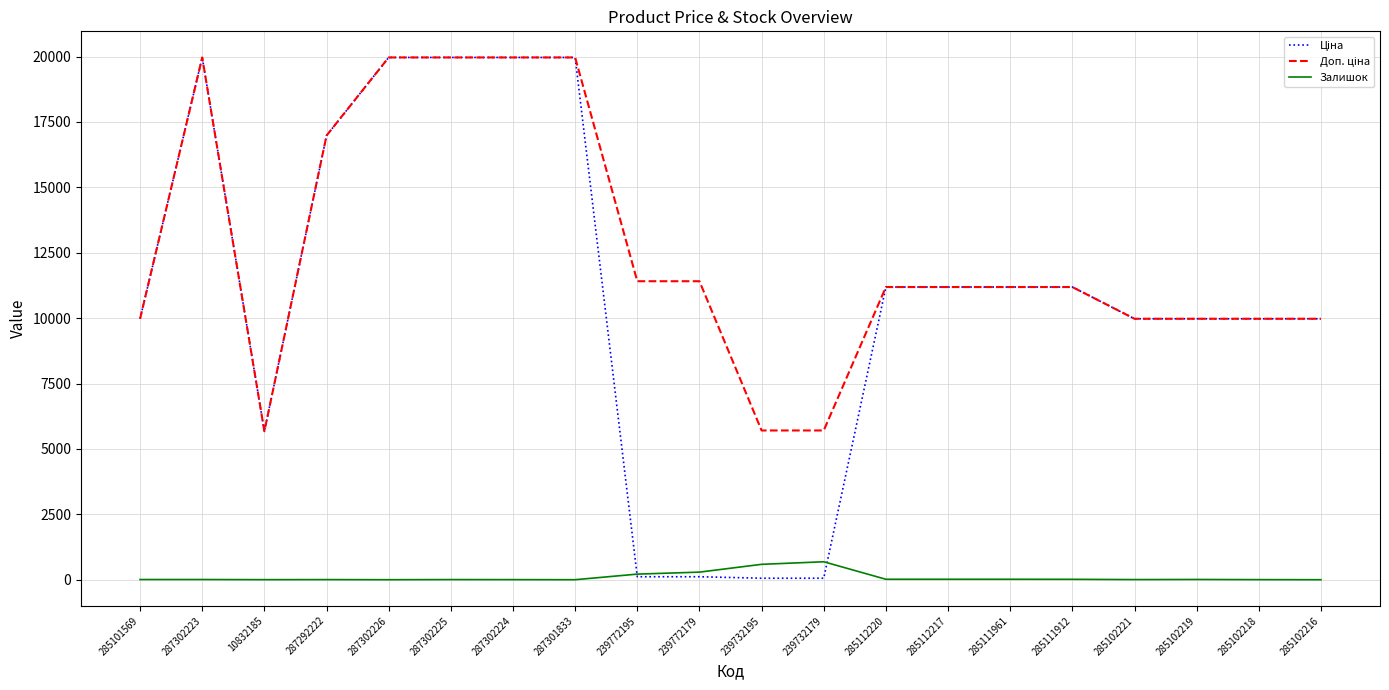

What is the greatest value displayed?

19964.2